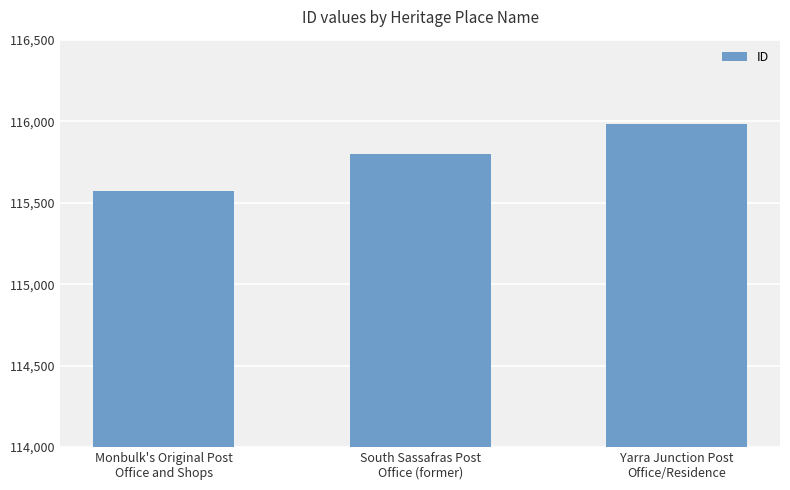

What is the difference between the values at South Sassafras Post
Office (former) and Yarra Junction Post
Office/Residence?

184